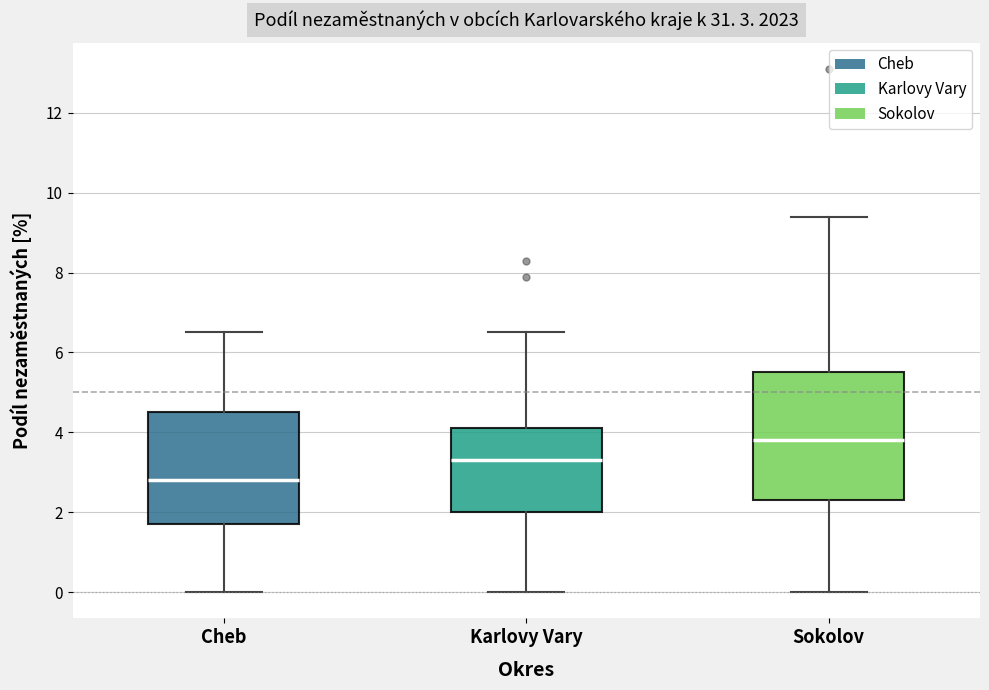

Which box is the tallest, from its lower edge to its upper edge?

Sokolov